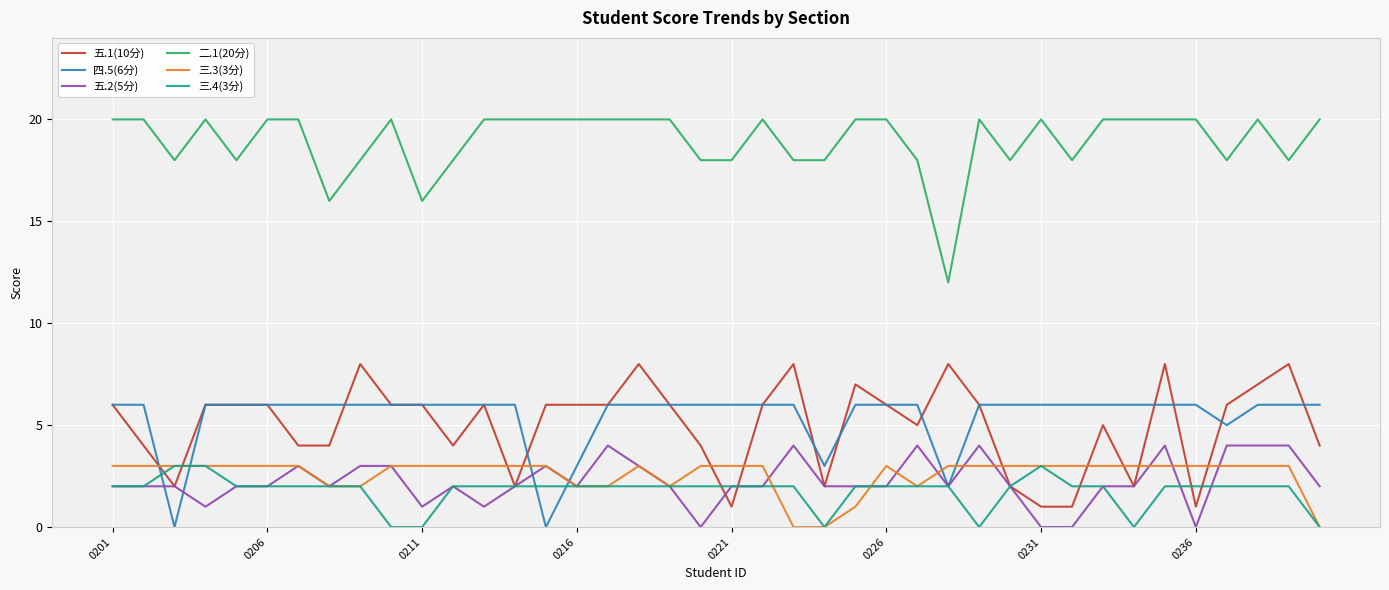

True or false: 二.1(20分) and 五.1(10分) intersect in this chart.

False